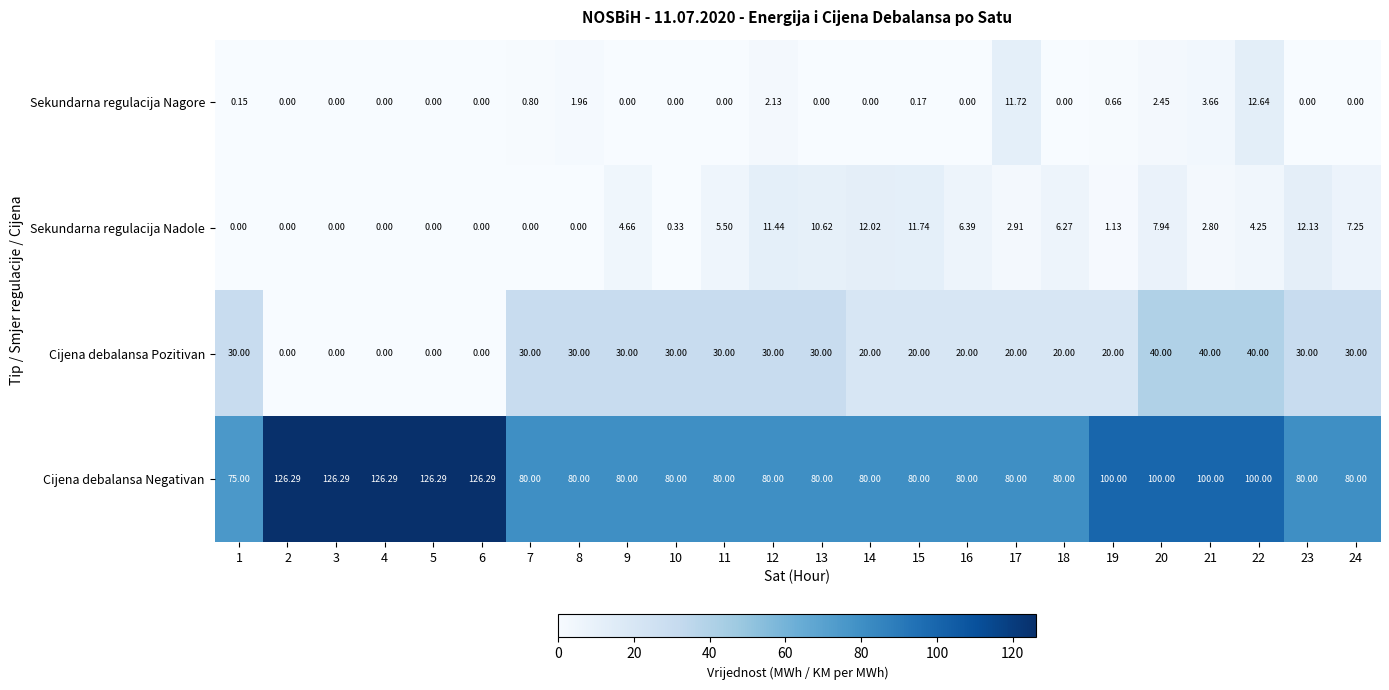

Which series changed the most between 7 and 16?

Cijena debalansa Pozitivan